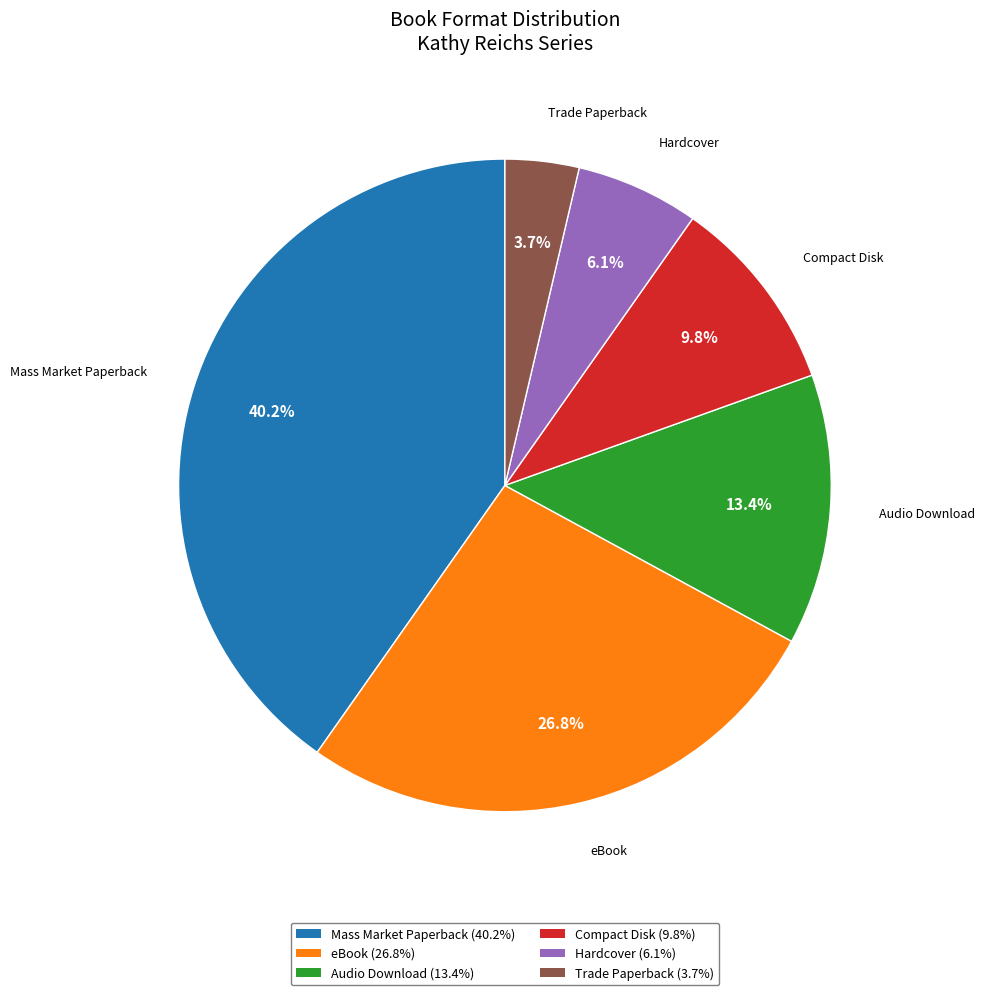

Is it true that Hardcover is 6% of the pie?

True